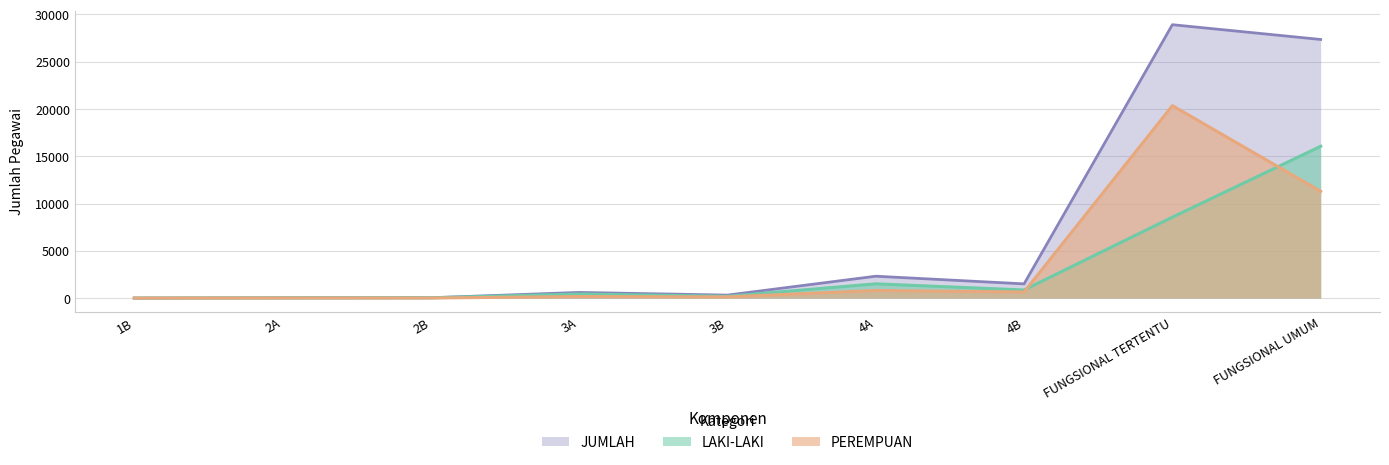

What are all the series names shown in the legend?

JUMLAH, LAKI-LAKI, PEREMPUAN